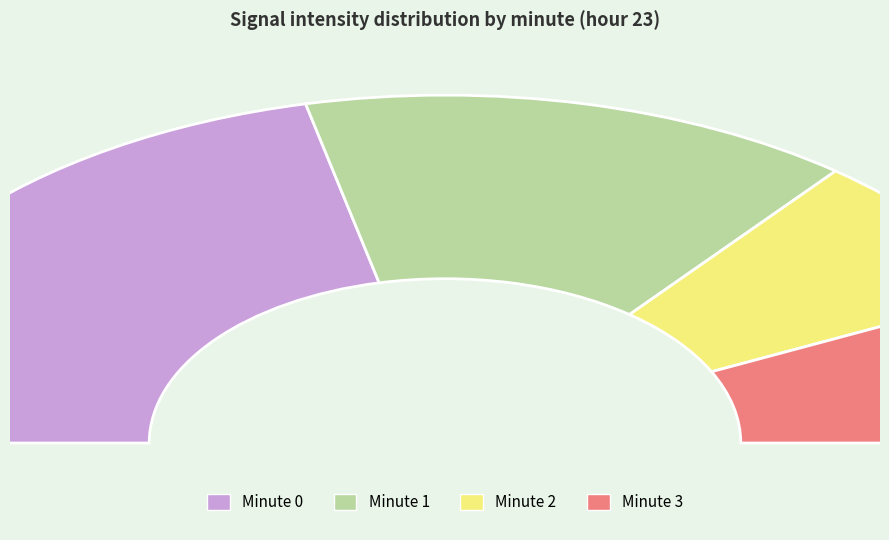

Count the number of slices in the pie.

4